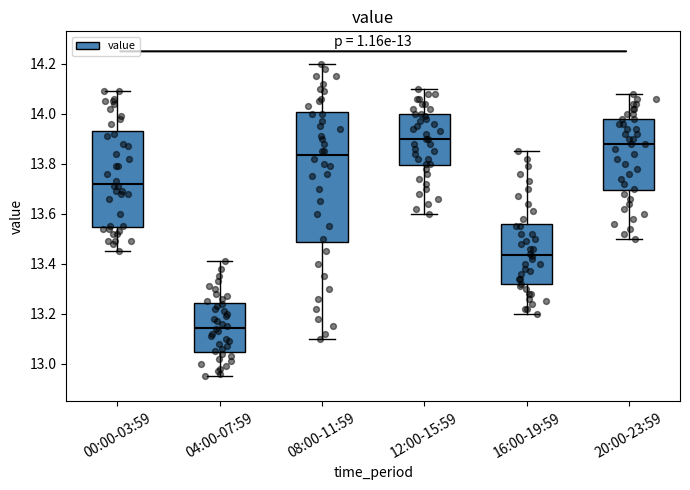

Reading left to right, read every box against the y-axis: the position of its median line, the range the box covers, and the ends of its whiskers. The values are not printed on the chart, so give them approximately, as read against the axis.

00:00-03:59: median 13.72, box 13.54 to 13.94, whiskers 13.46 to 14.10
04:00-07:59: median 13.14, box 13.04 to 13.24, whiskers 12.96 to 13.42
08:00-11:59: median 13.84, box 13.48 to 14.00, whiskers 13.10 to 14.20
12:00-15:59: median 13.90, box 13.80 to 14.00, whiskers 13.60 to 14.10
16:00-19:59: median 13.44, box 13.32 to 13.56, whiskers 13.20 to 13.86
20:00-23:59: median 13.88, box 13.70 to 13.98, whiskers 13.50 to 14.08